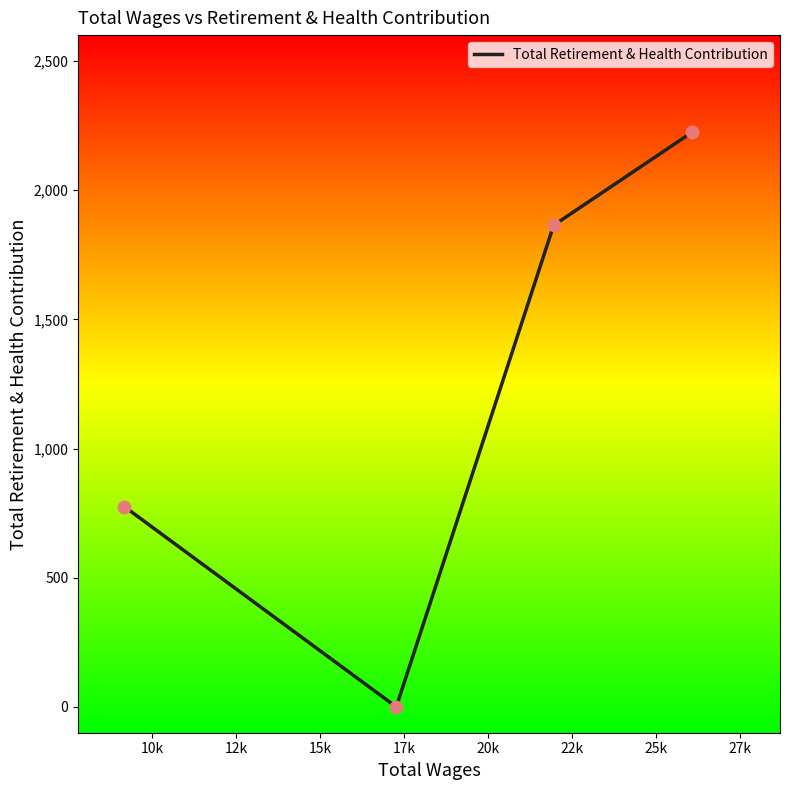

Between 12k and 10k, which is larger?

10k